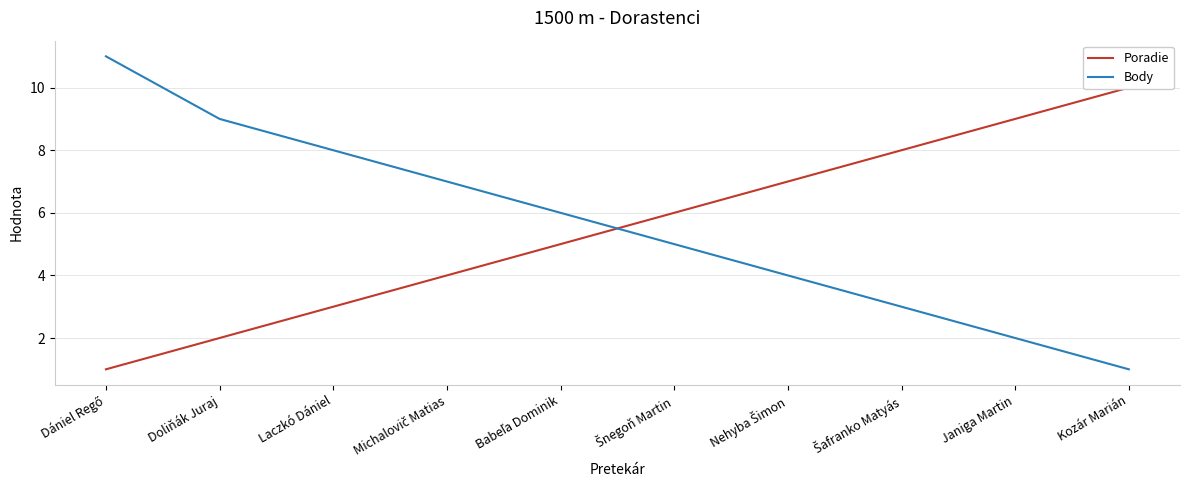

At how many categories does at least one series exceed 4?

10